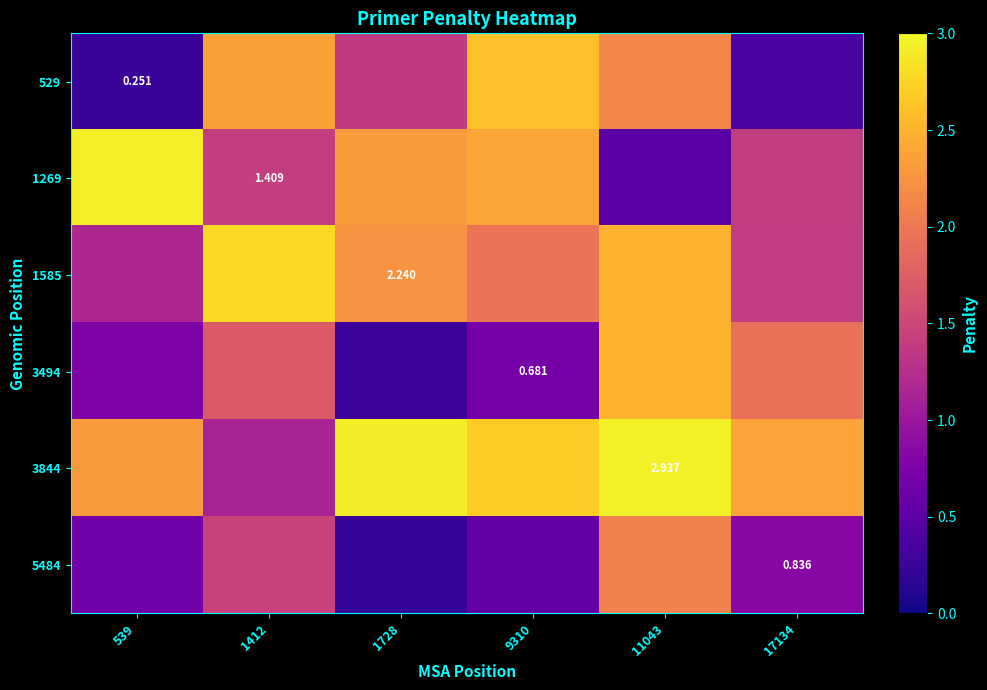

Which category has the highest value across all series?

11043